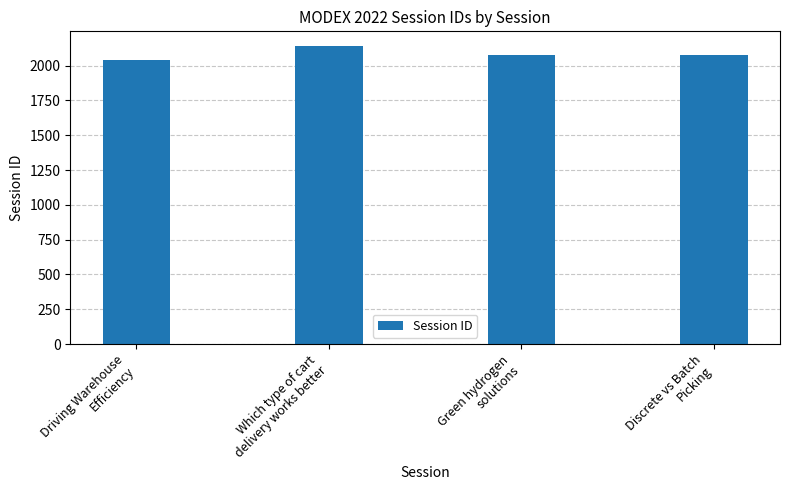

What is the value of the 2nd bar from the left?

2139